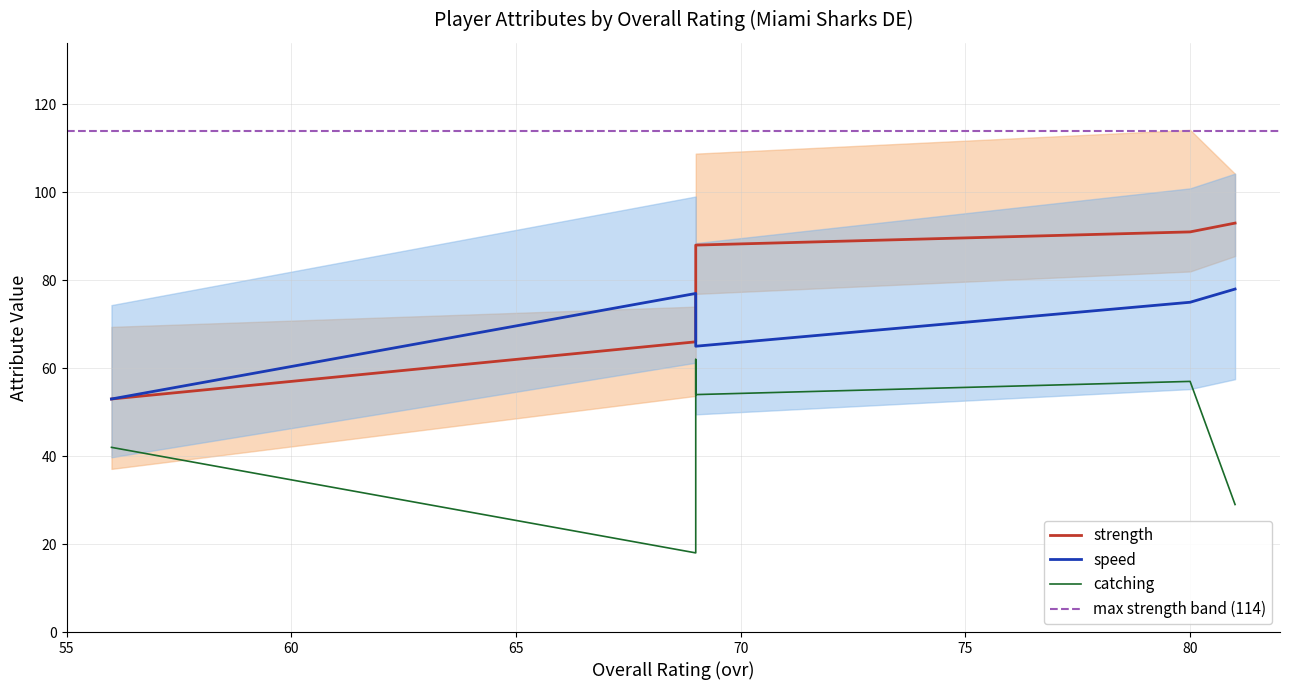

True or false: strength has a value of 154 at 80.

False